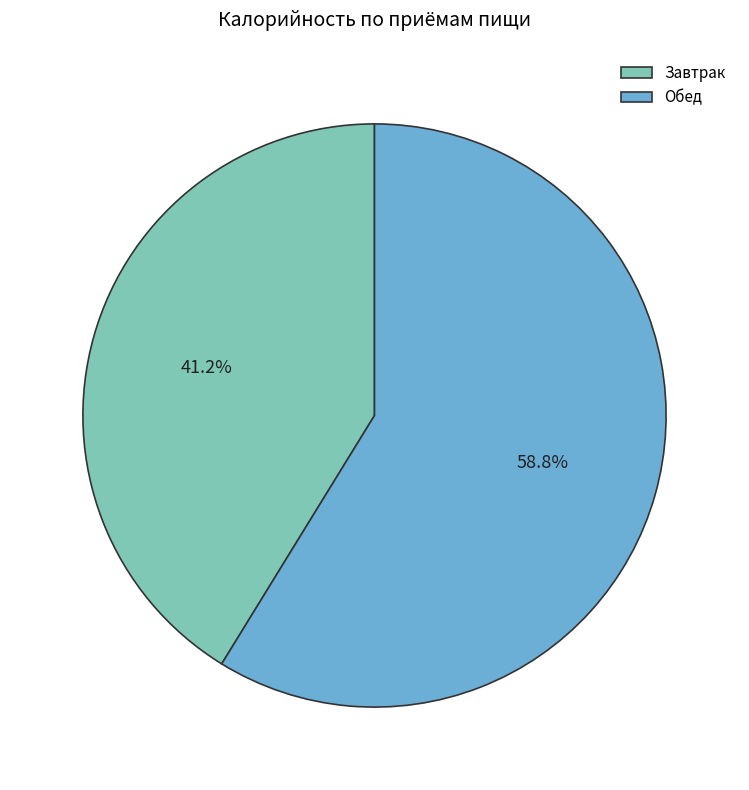

What percentage is the Обед slice, to the nearest percent?

59%